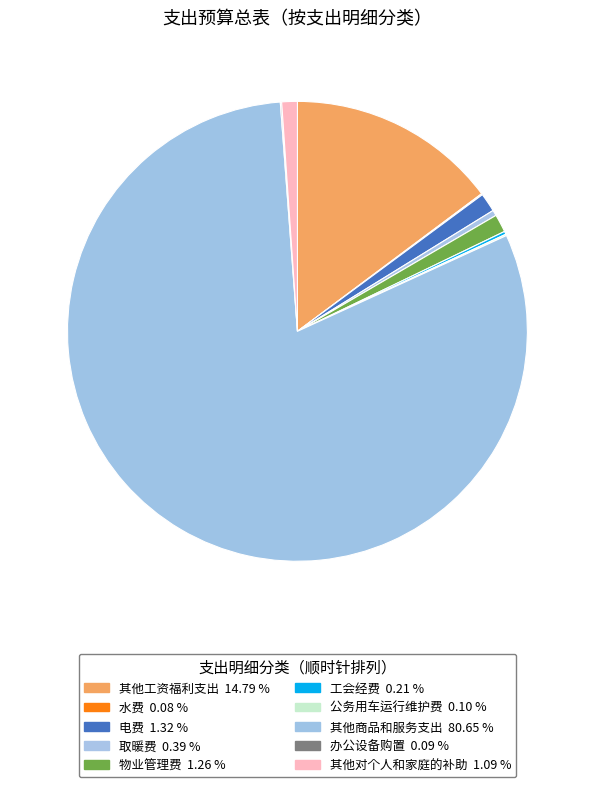

Count the number of slices in the pie.

10